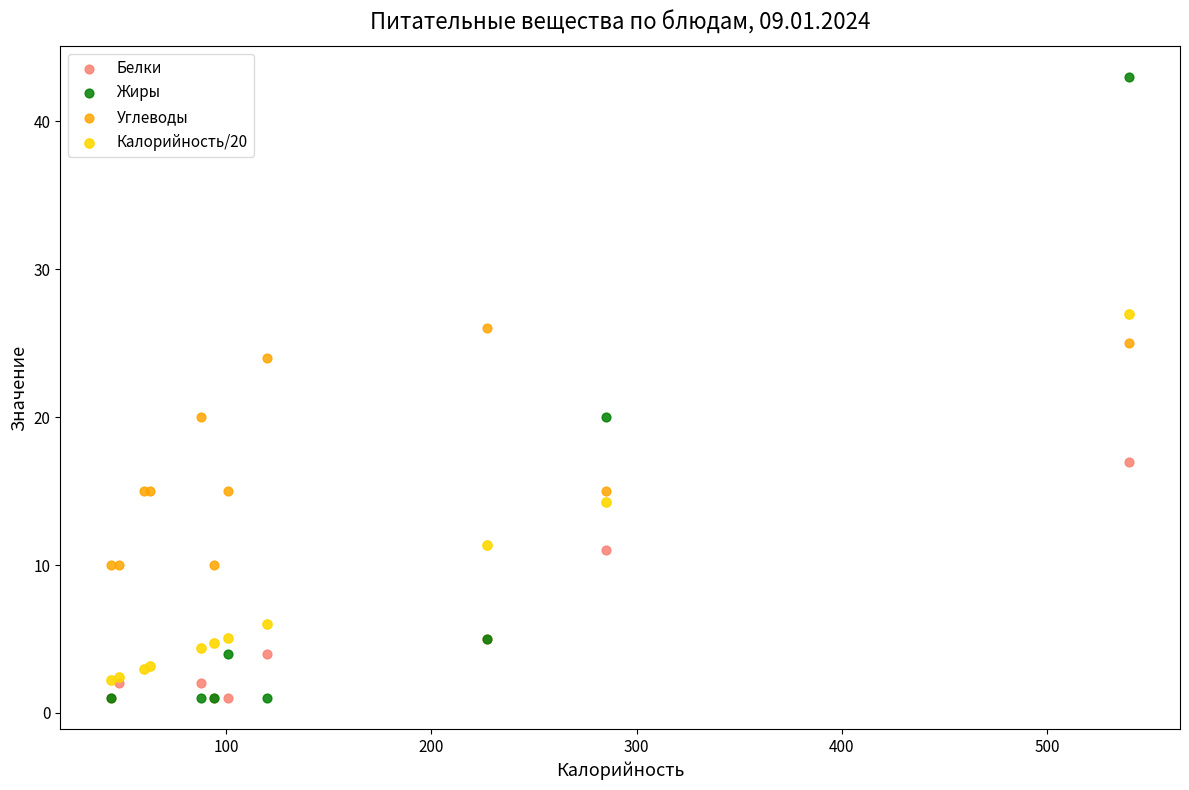

Which series has the widest spread of Y values?

Жиры